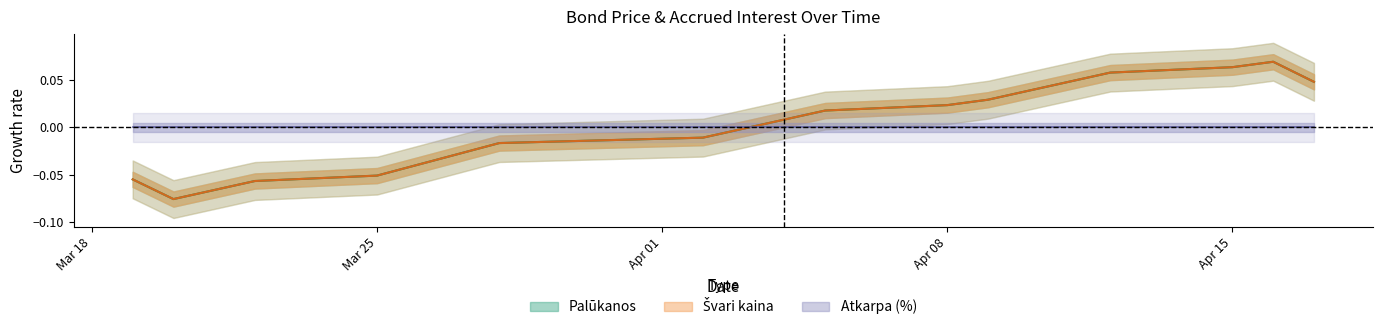

At which category is the sum across all series the highest?

2024-04-16